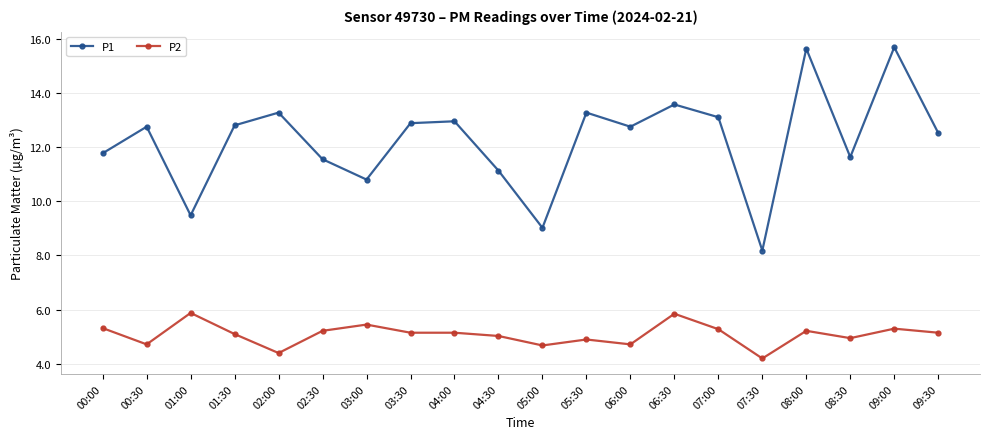

Is the value of P1 at 01:00 greater than the value of P2 at 06:00?

Yes